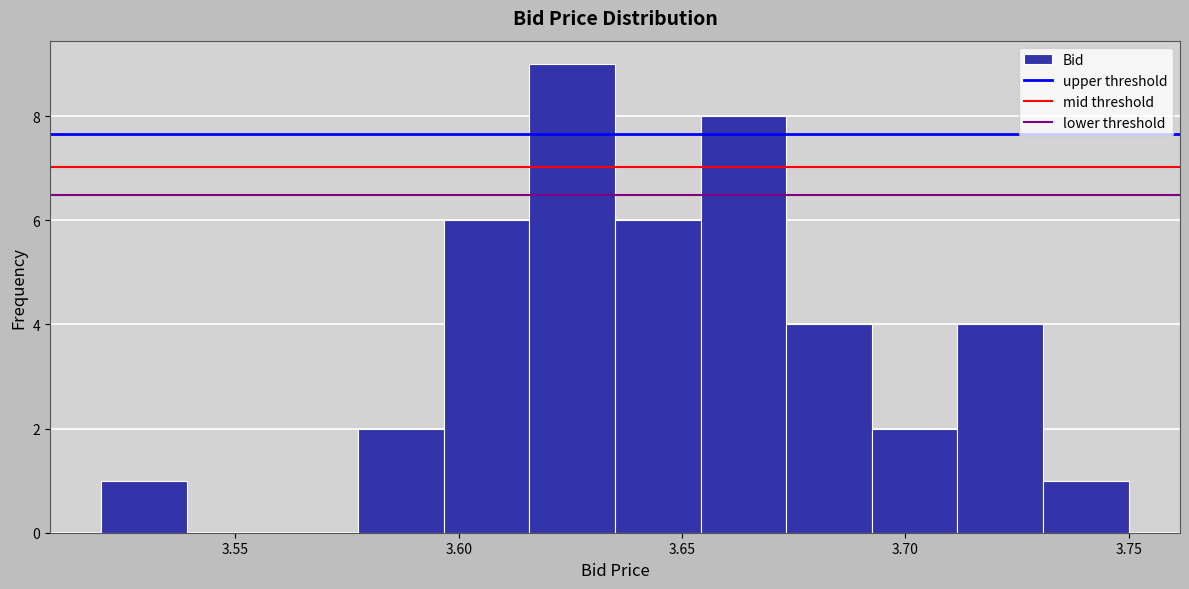

Read against the x-axis, roughly where is the centre of the tallest bar?

3.625